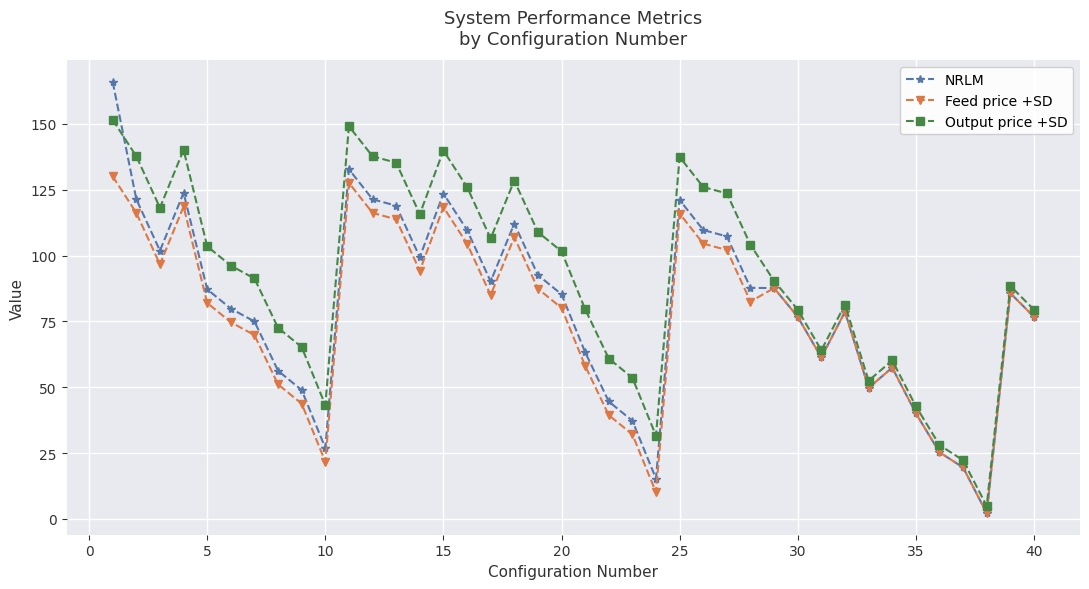

Which series ends up on top after the final intersection of NRLM and Output price +SD?

Output price +SD